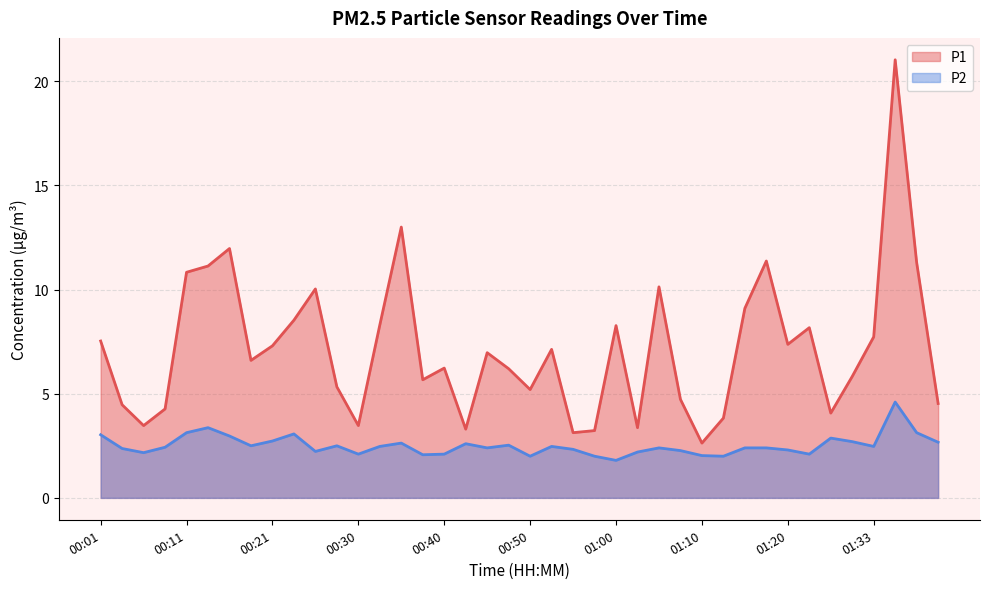

What is the lowest value of the P1 series?

2.6